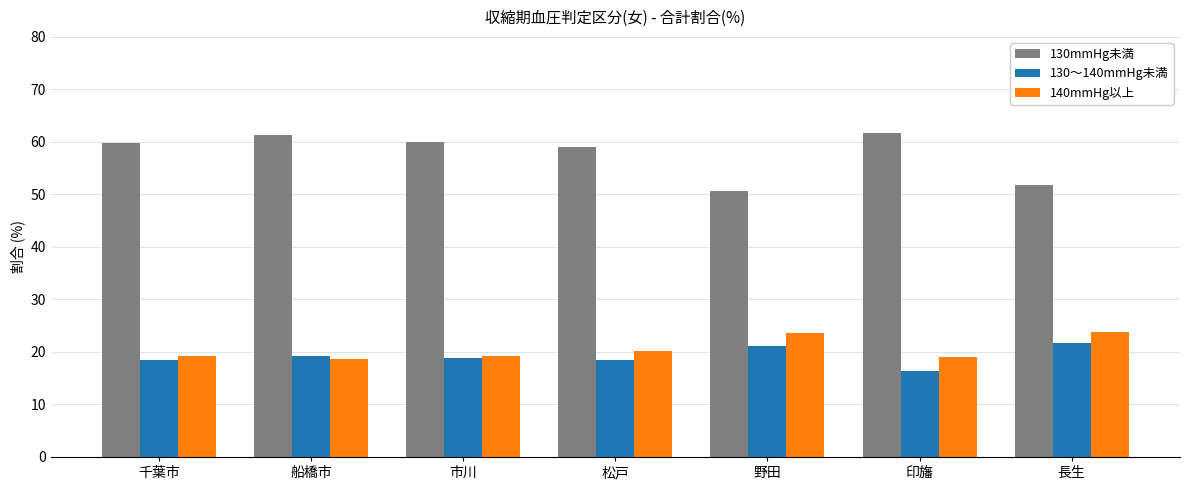

Which series has the largest total across all categories?

130mmHg未満